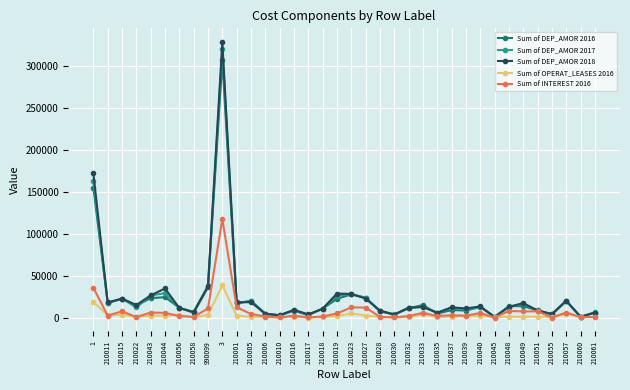

How many values in the Sum of DEP_AMOR 2018 series exceed 12532?

18